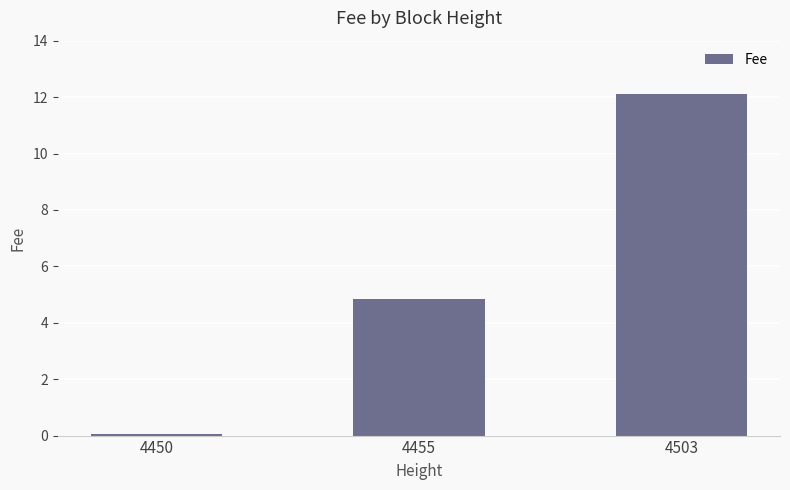

At which label is the value closest to 6?

4455